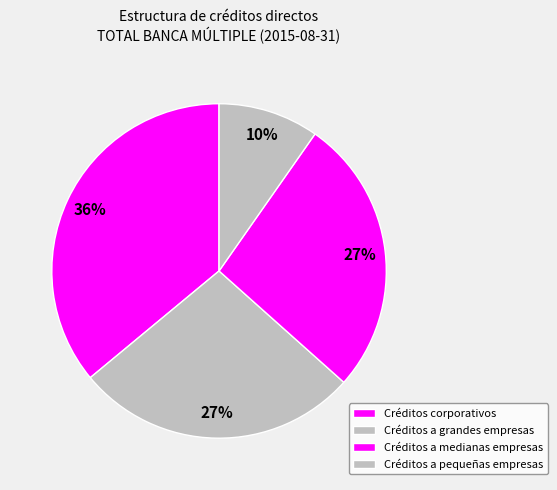

How many segments does this pie chart have?

4